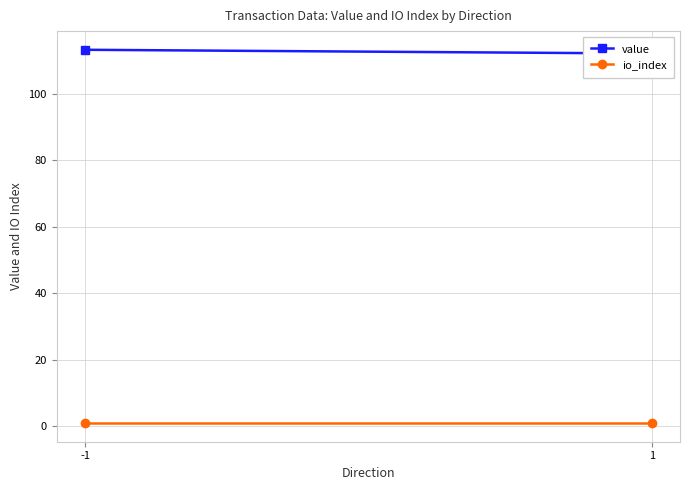

What is the spread (max minus min) of values at -1?

112.3